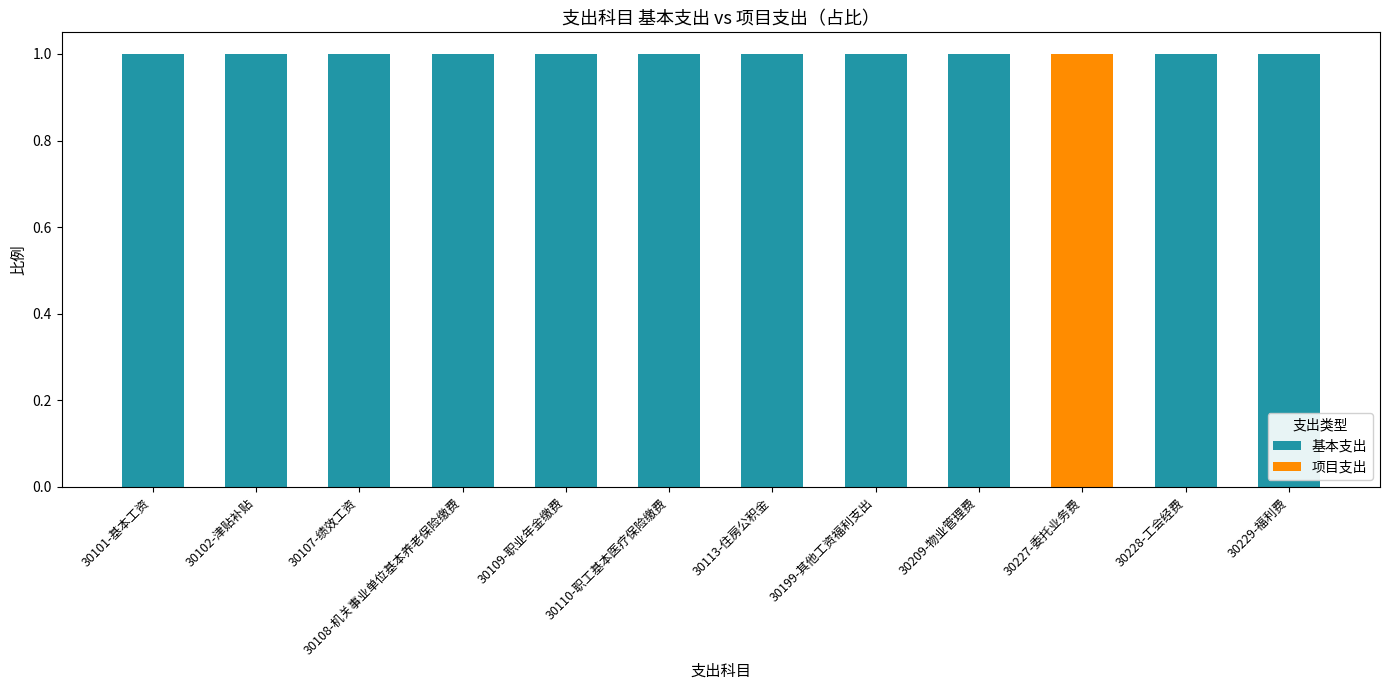

The value of 基本支出 at 30209-物业管理费 is 1. True or false?

True